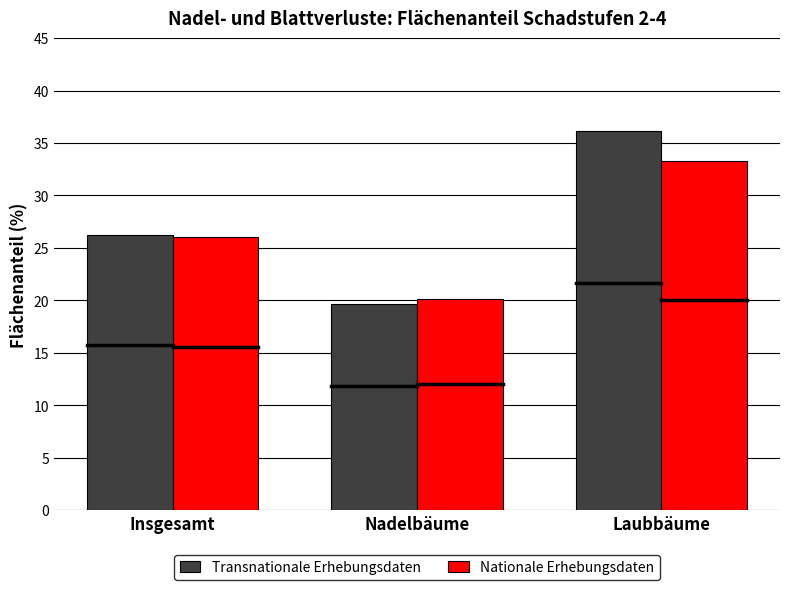

At which label does Transnationale Erhebungsdaten reach its minimum?

Nadelbäume